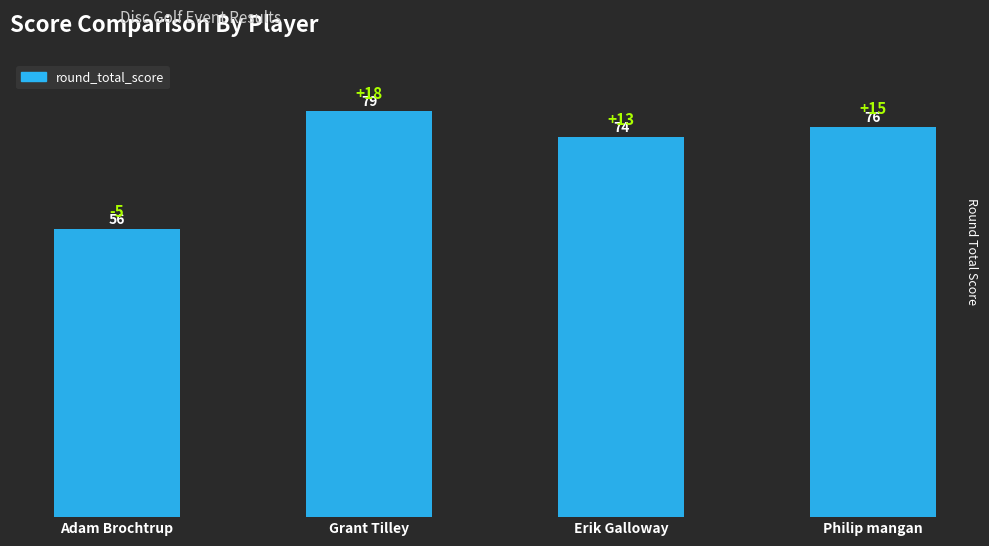

What is the value of the 2nd bar from the left?

79